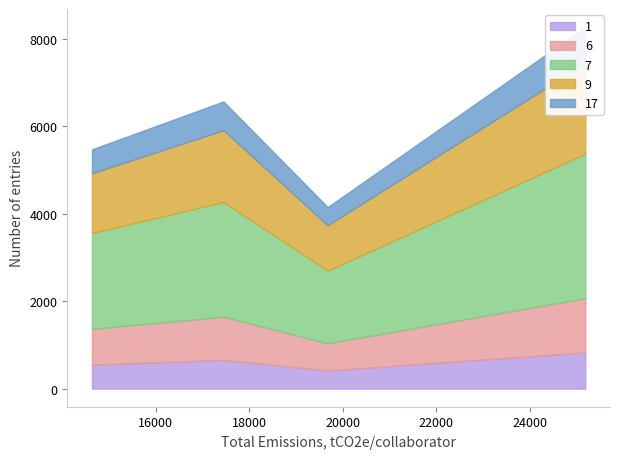

Reading right to left, transcribe all the data shown in this chart.

25184=8274	19677=4155	17451=6572	14640=5476